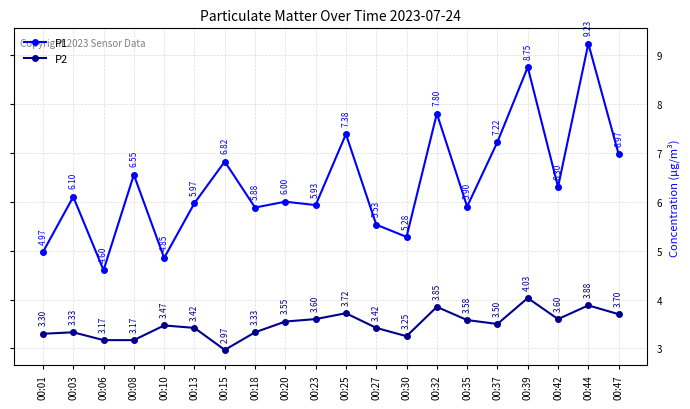

True or false: P1 and P2 intersect in this chart.

False